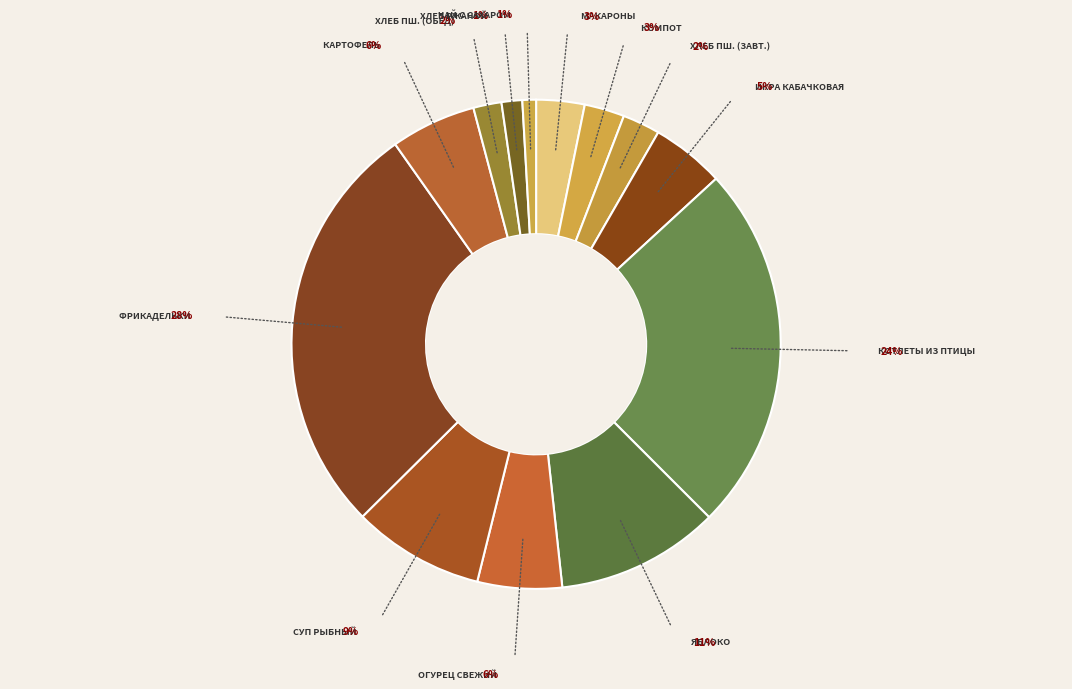

Count the number of slices in the pie.

13